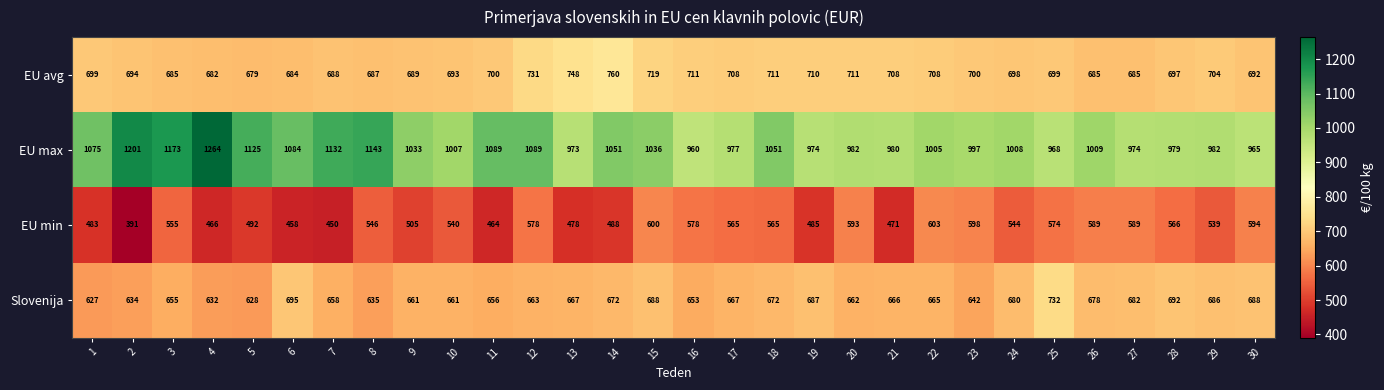

What is the difference between the highest and lowest values at 3?

618